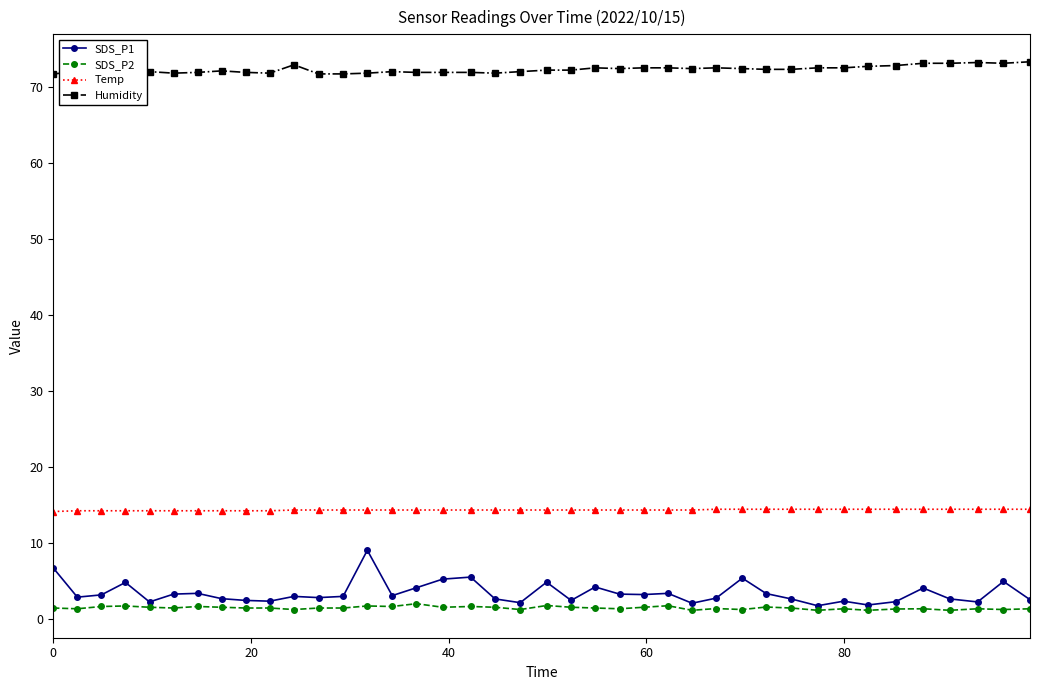

List the series in order of their peak value, highest first.

Humidity, Temp, SDS_P1, SDS_P2